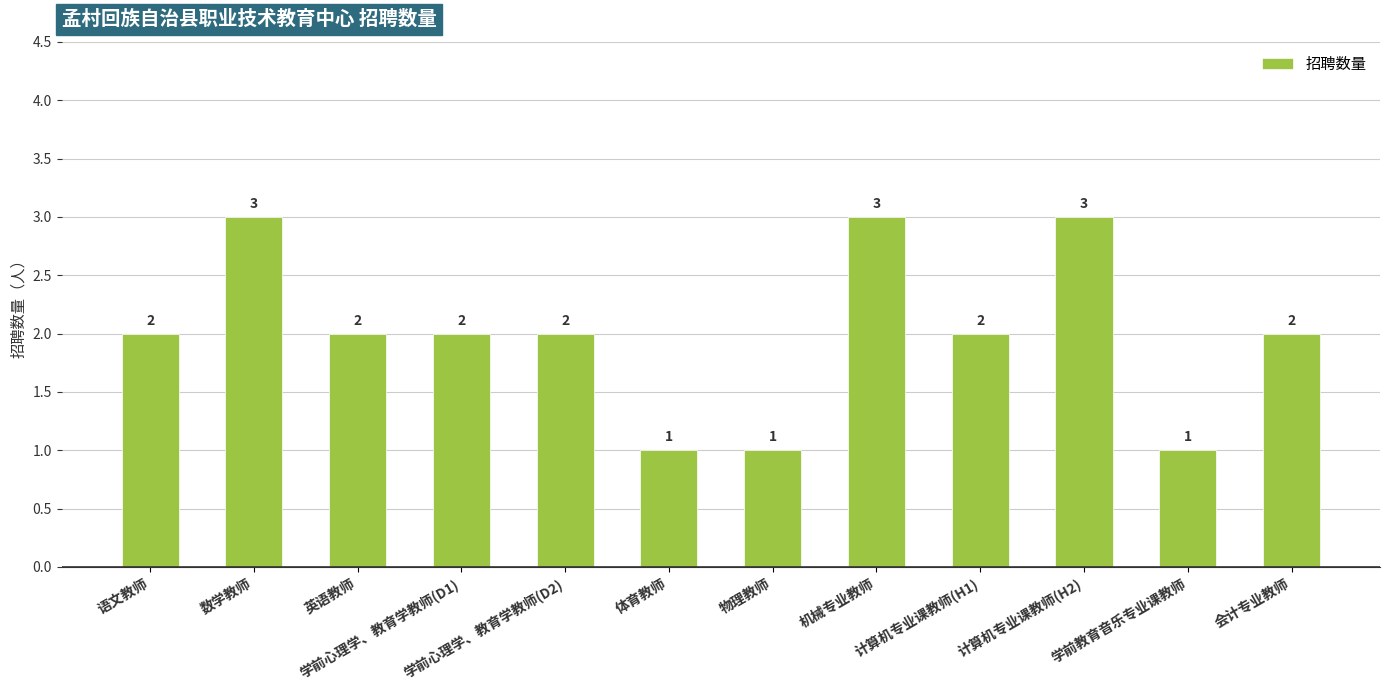

The chart shows a value of 2 at 会计专业教师. True or false?

True